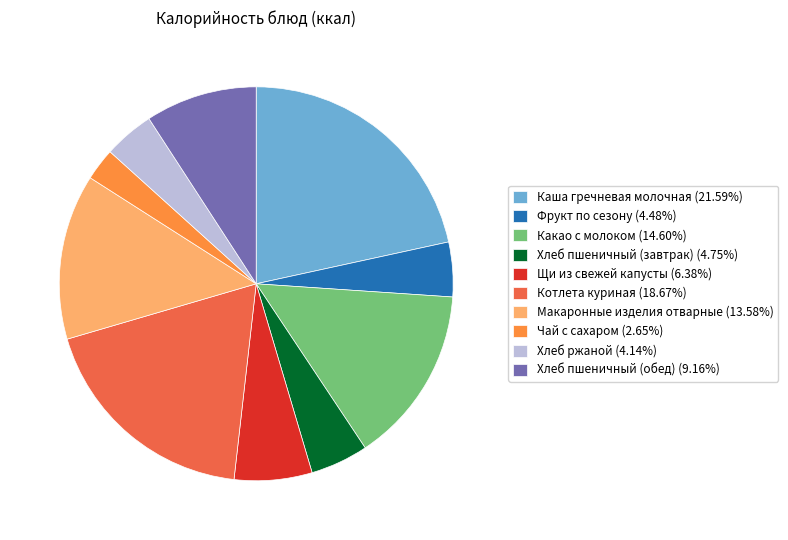

Does any single category account for the majority?

No